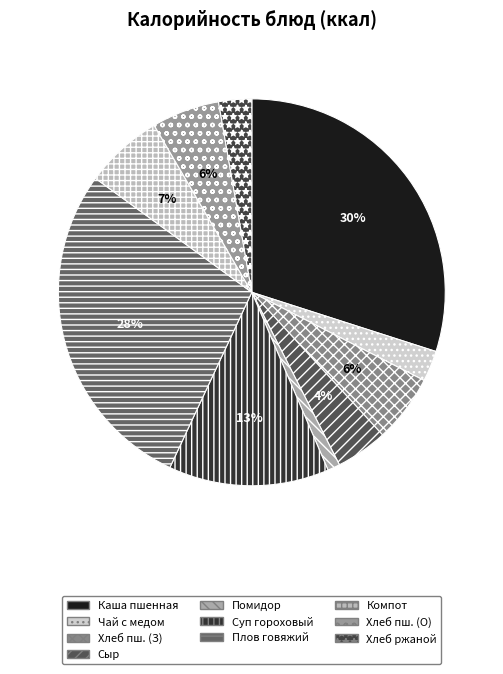

Is there any slice that represents more than half of the pie?

No